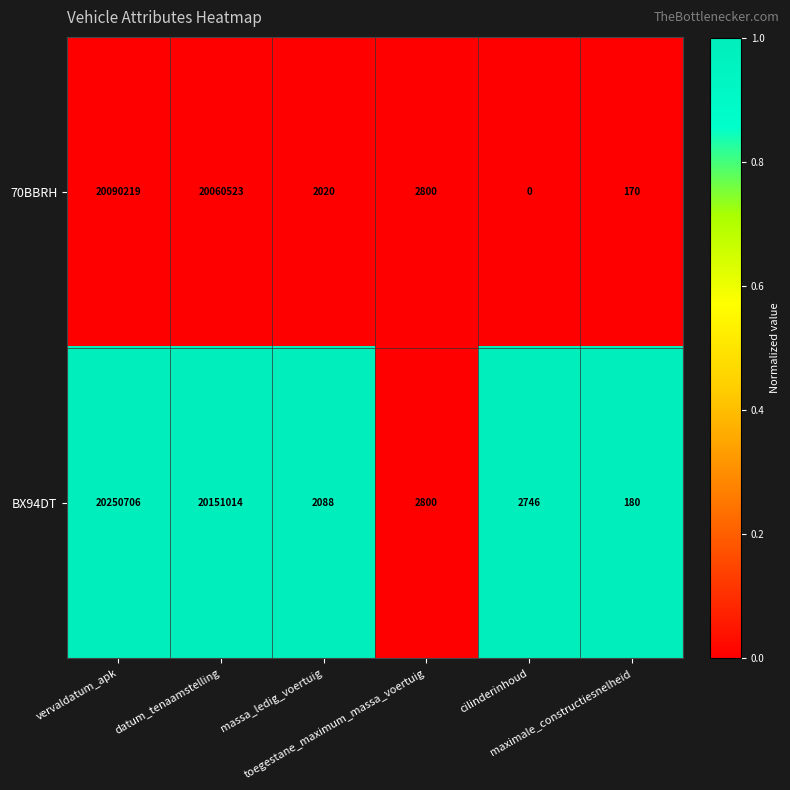

At cilinderinhoud, list the series in order from largest to smallest.

BX94DT, 70BBRH